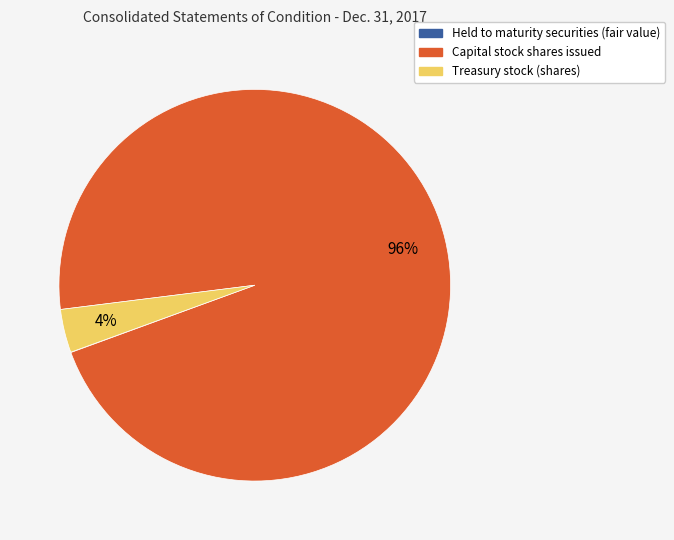

To the nearest percent, what percentage of the pie is Capital stock shares issued?

96%